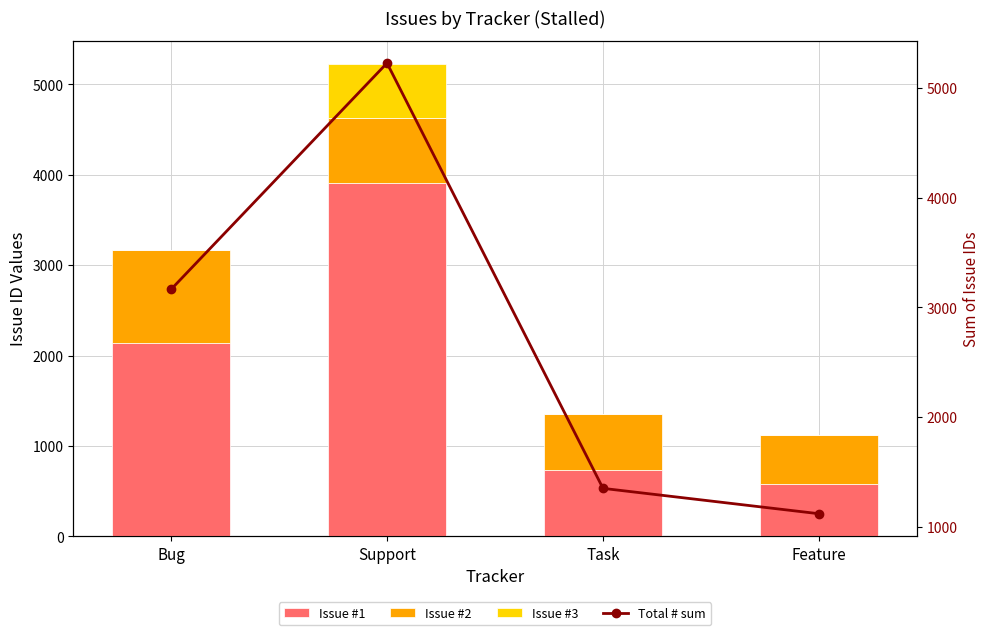

Reading right to left, extract all data points from this chart.

Issue #1: Feature=574	Task=737	Support=3914	Bug=2134
Issue #2: Feature=547	Task=615	Support=714	Bug=1029
Issue #3: Feature=0	Task=0	Support=596	Bug=0
Total # sum: Feature=1121	Task=1352	Support=5224	Bug=3163